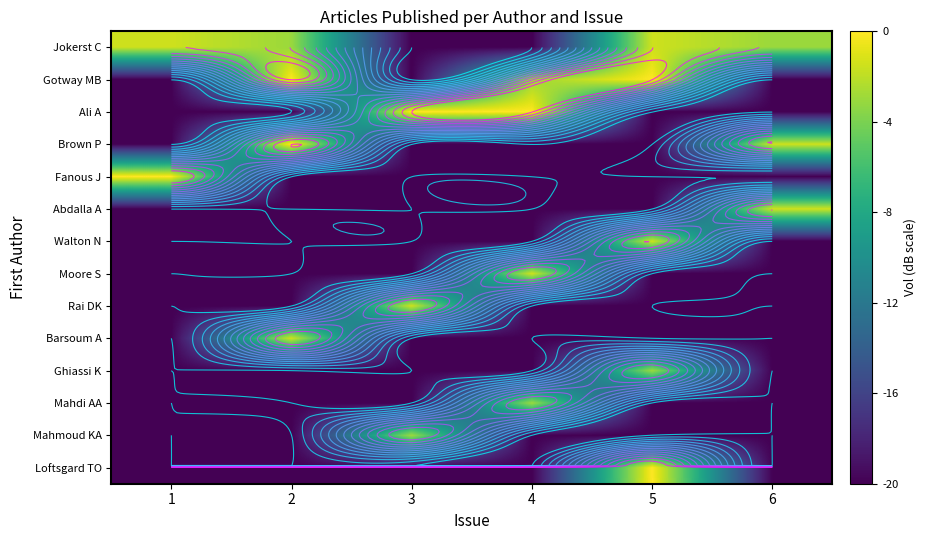

Which has a higher value, 1 or 6?

1